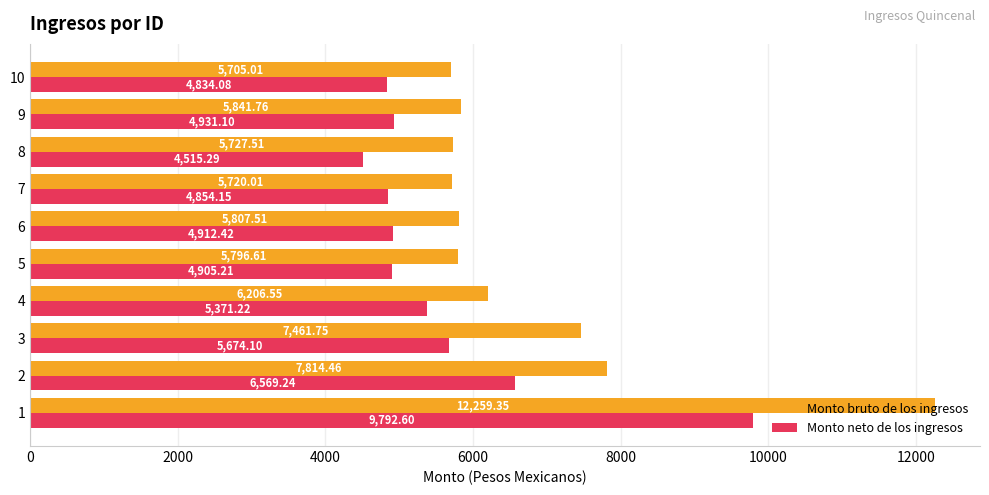

List the series in order of their overall mean, highest first.

Monto bruto de los ingresos, Monto neto de los ingresos